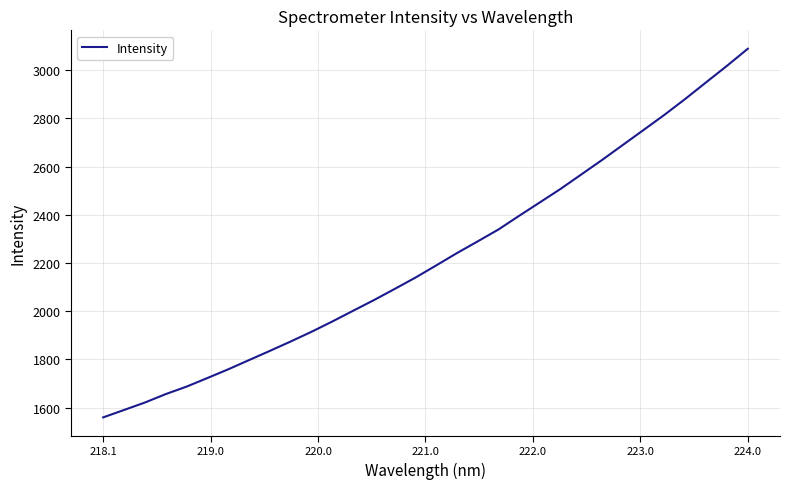

What is the maximum value shown in the chart?

3088.4